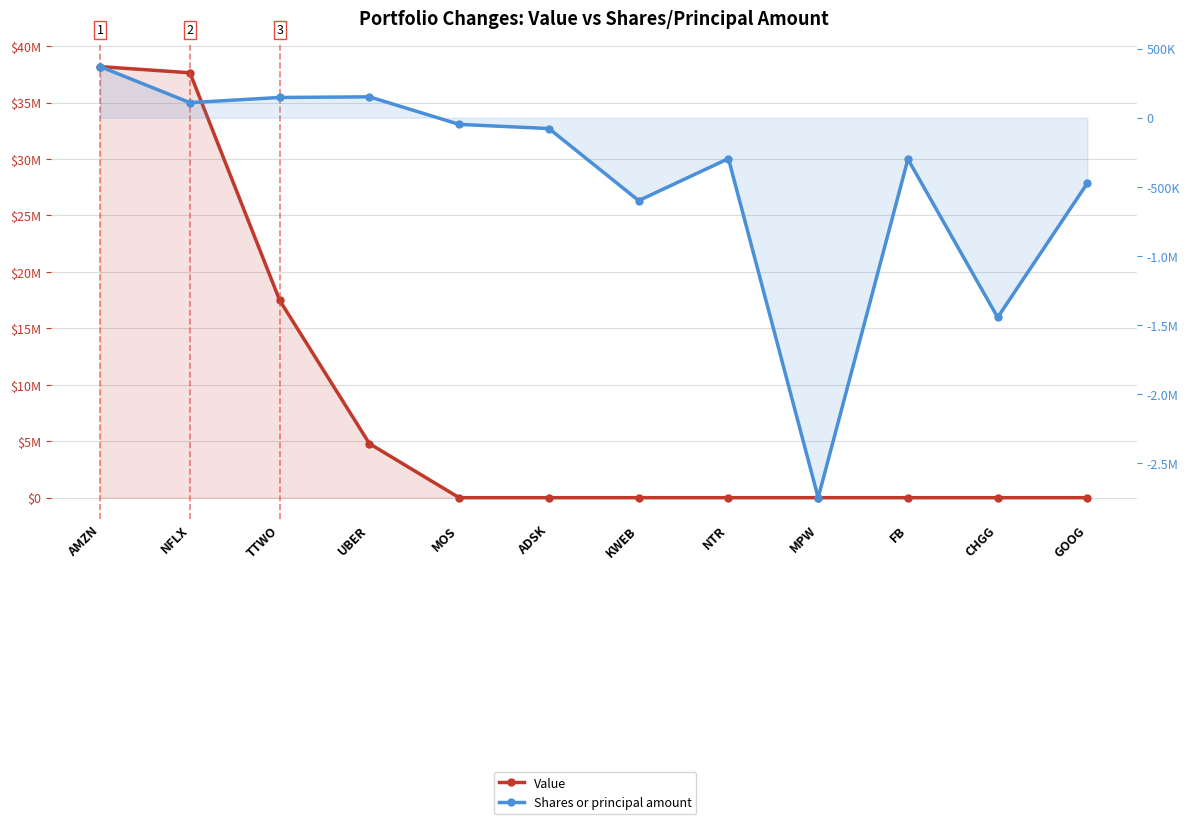

True or false: Value has a value of 54857000 at NFLX.

False